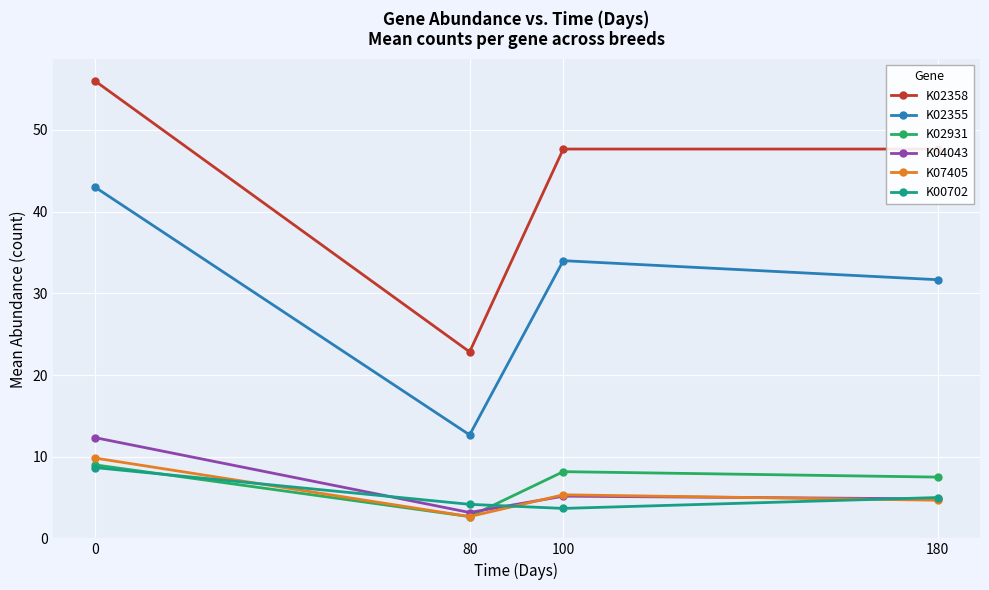

True or false: K00702 and K02355 intersect in this chart.

False